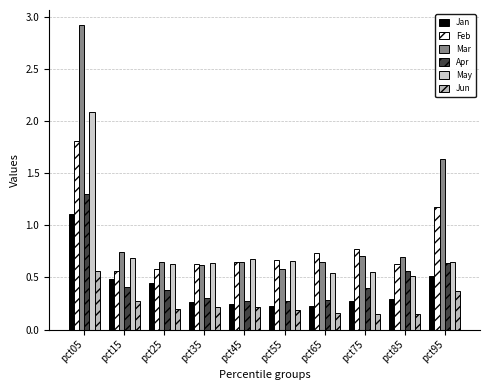

What is the difference between the maximum and minimum values in the Jan series?

0.9